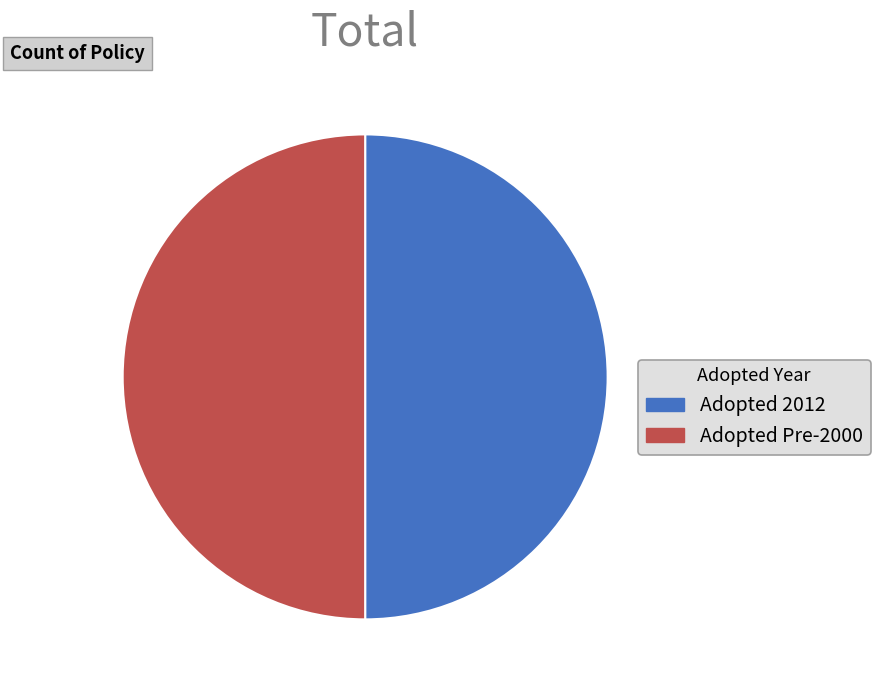

Is the sum of Adopted 2012 and Adopted Pre-2000 greater than half?

Yes